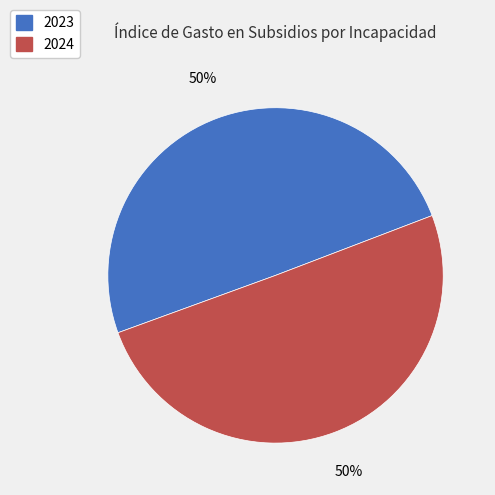

How many segments does this pie chart have?

2